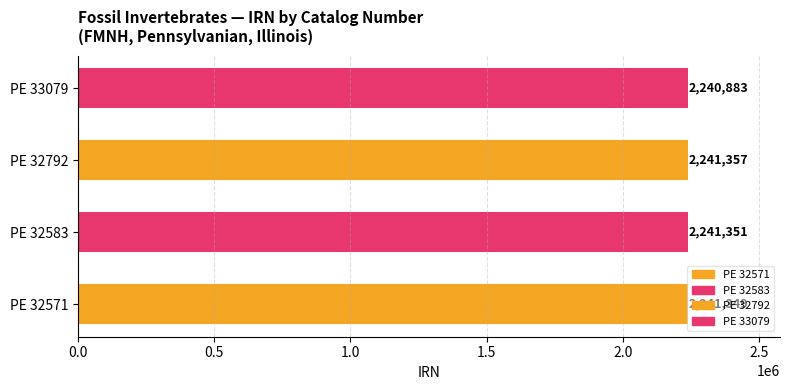

At which label is the value closest to 2241120?

PE 32571